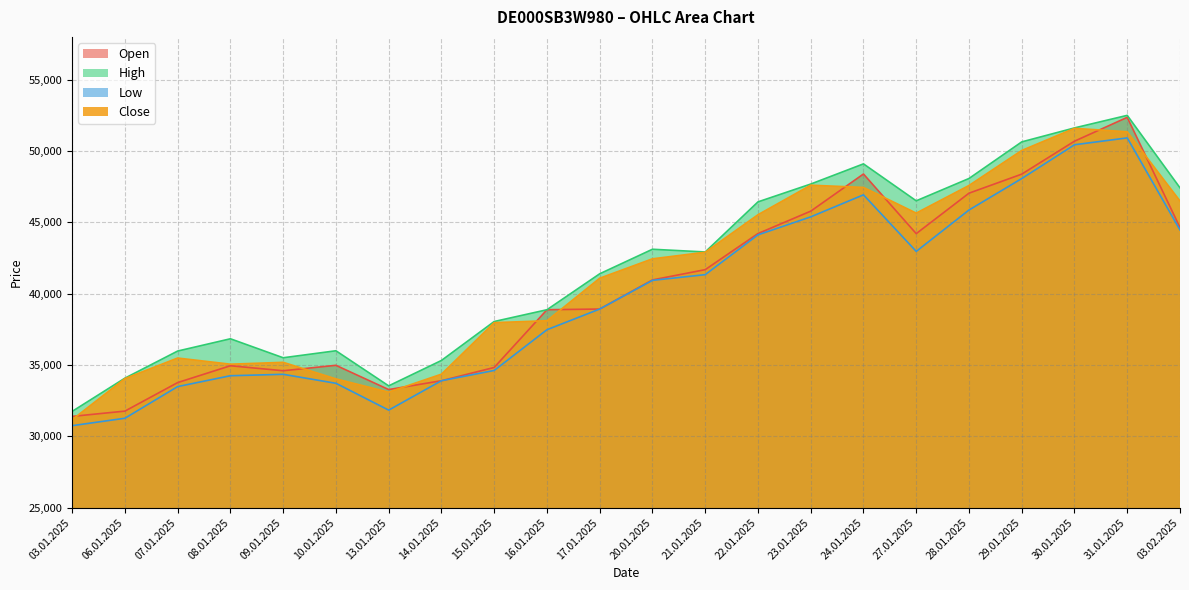

Rank the series by their maximum value, from highest to lowest.

High, Open, Close, Low